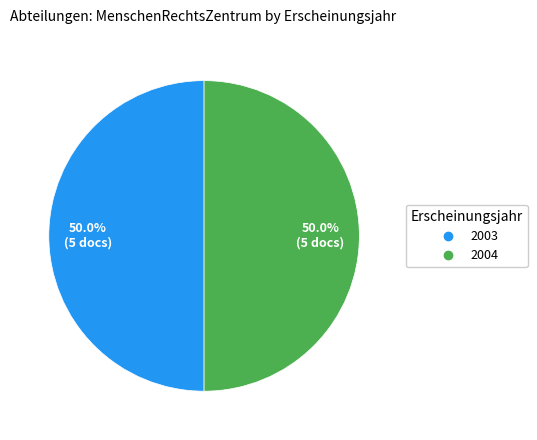

How many slices are in this pie chart?

2